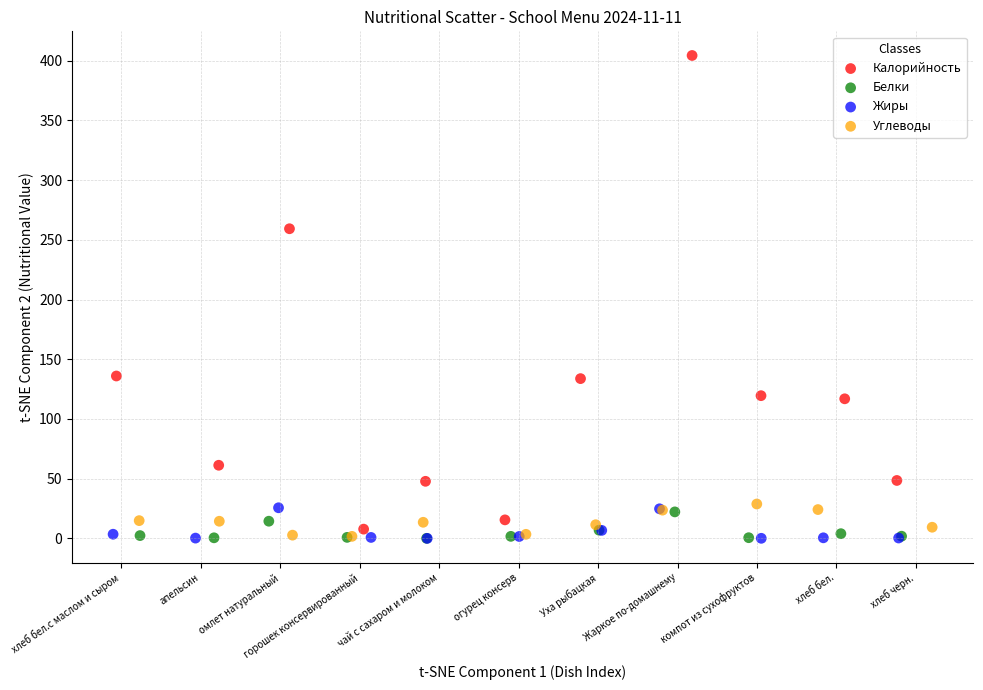

What are all the series names shown in the legend?

Калорийность, Белки, Жиры, Углеводы